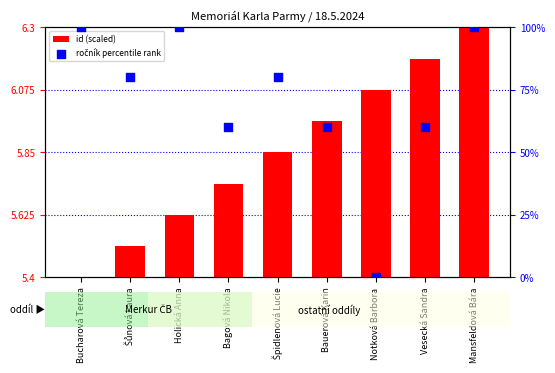

What is the total value across all series at Mansfeldová Bára?

106.3